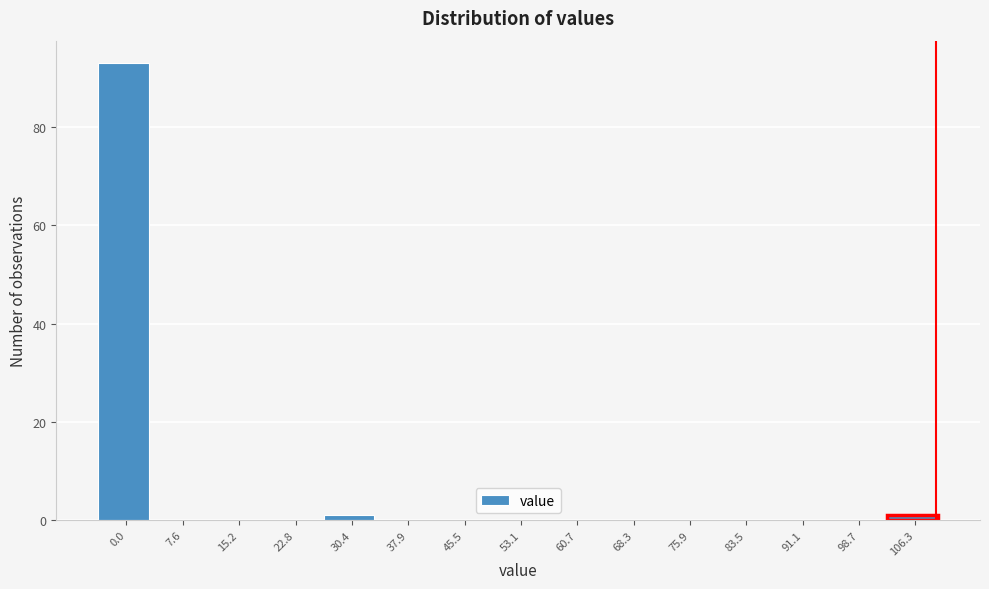

Reading left to right, extract all data points from this chart.

0.0=93	7.6=0	15.2=0	22.8=0	30.4=1	37.9=0	45.5=0	53.1=0	60.7=0	68.3=0	75.9=0	83.5=0	91.1=0	98.7=0	106.3=1